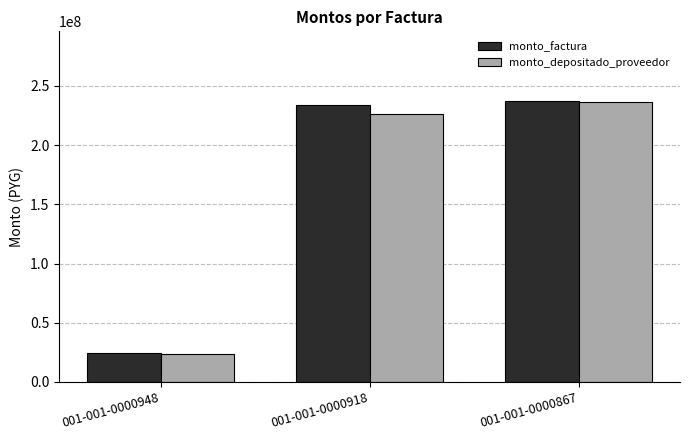

List the labels in order of monto_depositado_proveedor value, largest first.

001-001-0000867, 001-001-0000918, 001-001-0000948